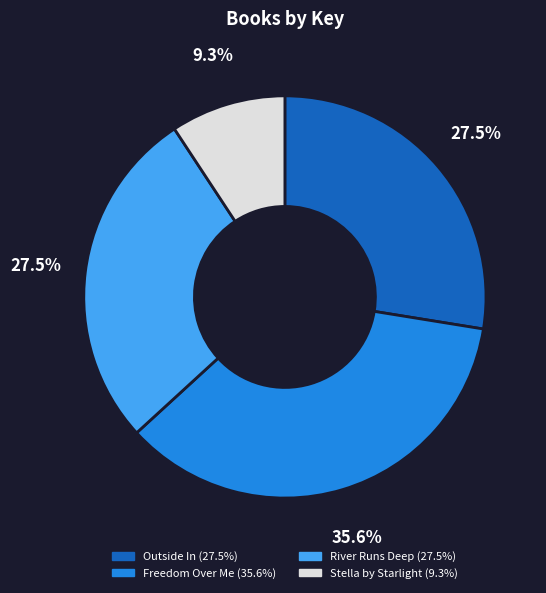

What is the ratio of the value at River Runs Deep to the value at Outside In?

1.0